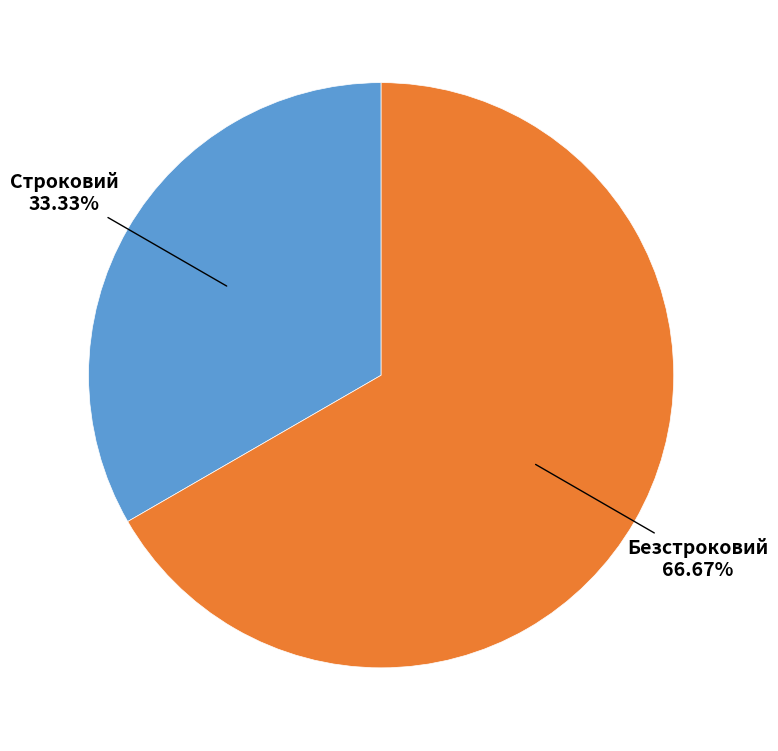

The Строковий slice represents 22% of the pie. True or false?

False